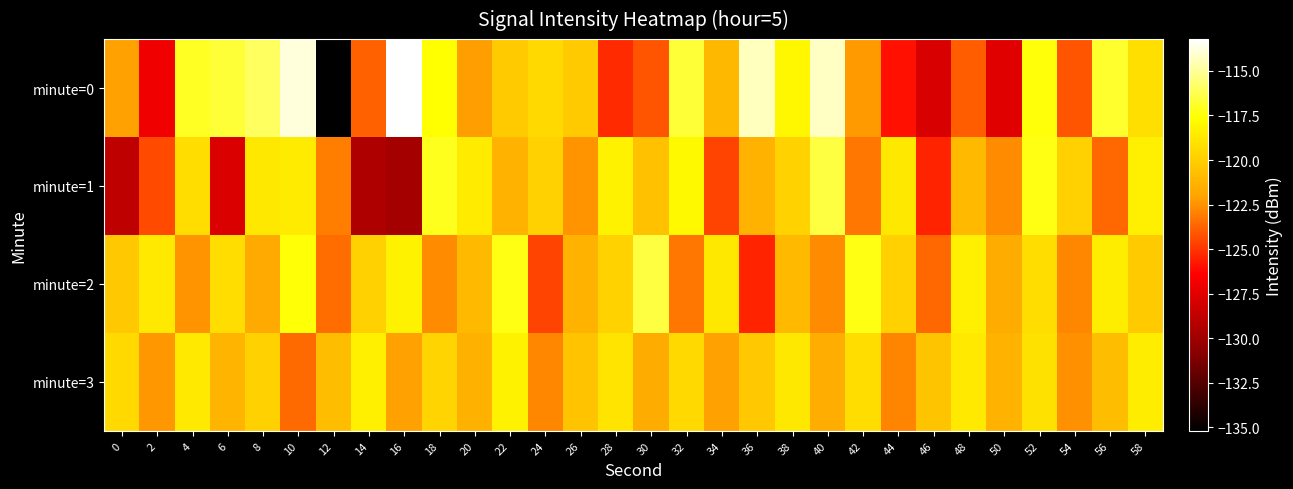

Reading right to left, what are all the values shown in this chart?

minute=0: 58=-119.2	56=-116.9	54=-124.1	52=-117.5	50=-127.5	48=-123.9	46=-127.9	44=-126.0	42=-122.3	40=-114.3	38=-118.0	36=-114.3	34=-121.1	32=-116.6	30=-124.2	28=-125.3	26=-120.2	24=-119.5	22=-120.2	20=-122.2	18=-117.6	16=-113.2	14=-123.8	12=-135.2	10=-113.9	8=-116.0	6=-116.7	4=-117.0	2=-126.9	0=-122.1
minute=1: 58=-118.4	56=-123.7	54=-119.8	52=-117.3	50=-122.7	48=-121.0	46=-125.4	44=-118.8	42=-123.2	40=-116.5	38=-119.8	36=-121.3	34=-124.6	32=-117.9	30=-120.7	28=-118.2	26=-122.5	24=-119.9	22=-121.3	20=-118.6	18=-117.1	16=-129.8	14=-129.4	12=-123.0	10=-118.6	8=-118.7	6=-127.8	4=-119.3	2=-124.4	0=-128.8
minute=2: 58=-120.1	56=-118.5	54=-122.8	52=-119.2	50=-121.7	48=-118.4	46=-123.7	44=-119.8	42=-117.3	40=-122.7	38=-121.0	36=-125.4	34=-118.8	32=-123.2	30=-116.5	28=-119.8	26=-121.3	24=-124.6	22=-117.3	20=-121.0	18=-122.7	16=-118.2	14=-119.9	12=-123.5	10=-117.6	8=-121.8	6=-119.2	4=-122.5	2=-118.7	0=-120.3
minute=3: 58=-118.5	56=-120.8	54=-122.6	52=-119.1	50=-121.3	48=-118.7	46=-120.5	44=-122.9	42=-119.2	40=-121.6	38=-118.8	36=-120.3	34=-122.1	32=-119.5	30=-121.7	28=-118.9	26=-120.6	24=-122.8	22=-118.2	20=-121.5	18=-119.7	16=-122.1	14=-118.3	12=-120.8	10=-123.6	8=-119.9	6=-121.2	4=-118.7	2=-122.3	0=-119.5